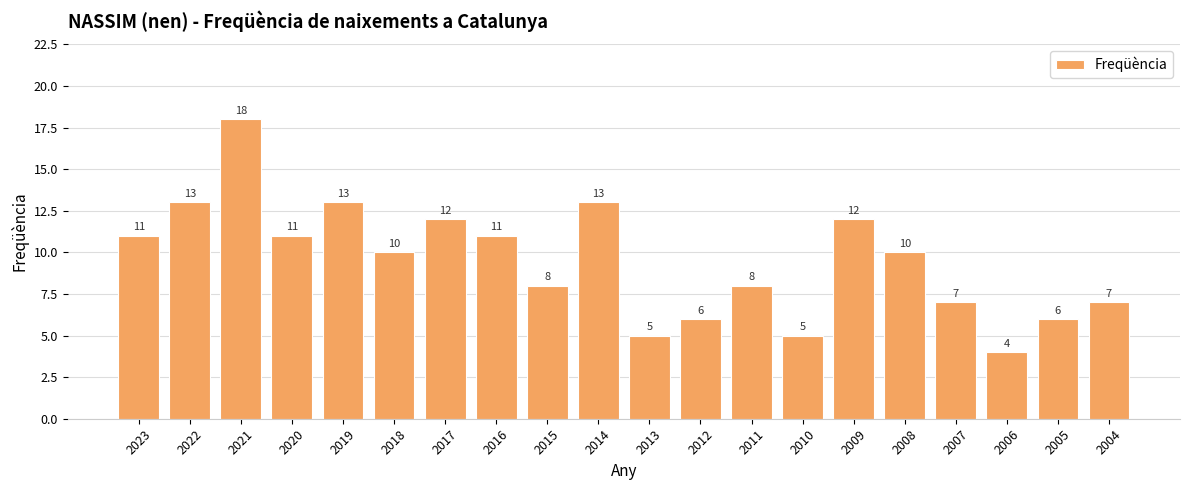

How many distinct data groups are displayed?

1